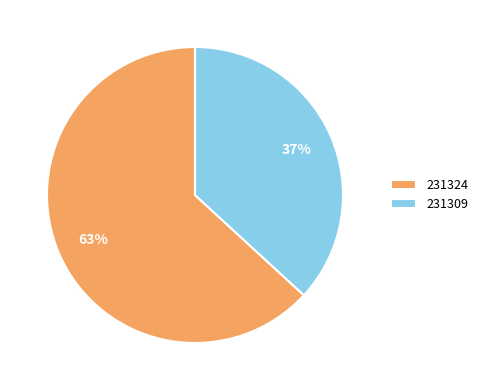

True or false: 231324 accounts for 72% of the total.

False